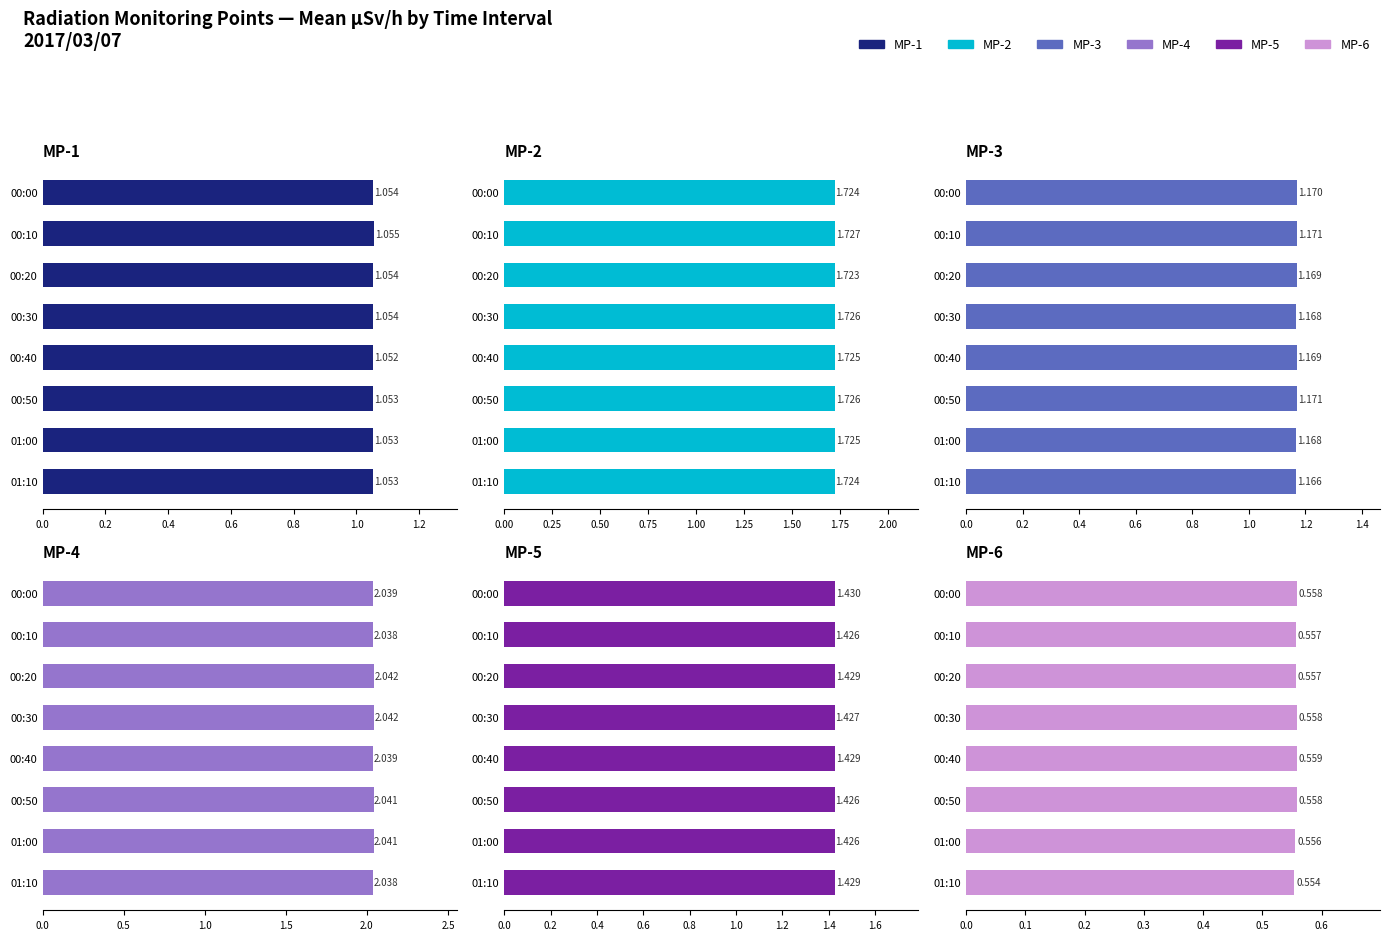

Rank the series by their maximum value, from lowest to highest.

MP-6, MP-1, MP-3, MP-5, MP-2, MP-4